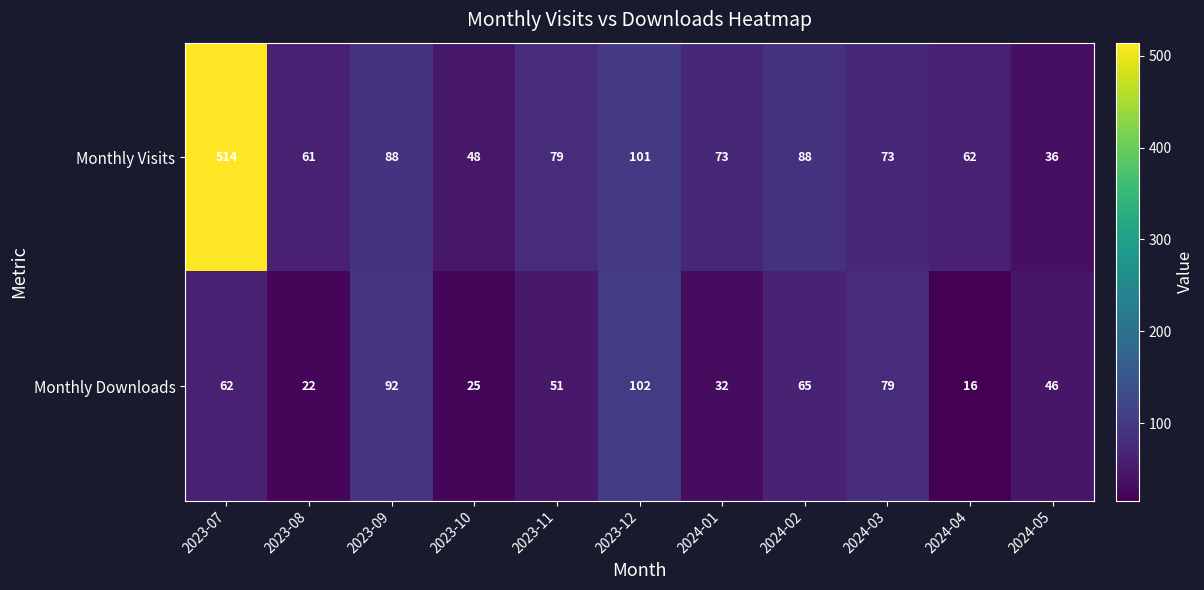

Which label corresponds to the smallest value in the chart?

2024-04